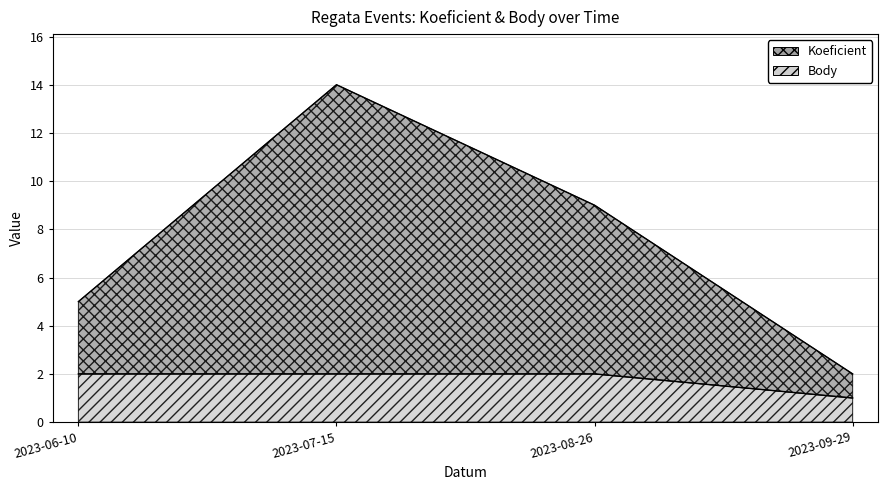

What are all the series names shown in the legend?

Koeficient, Body